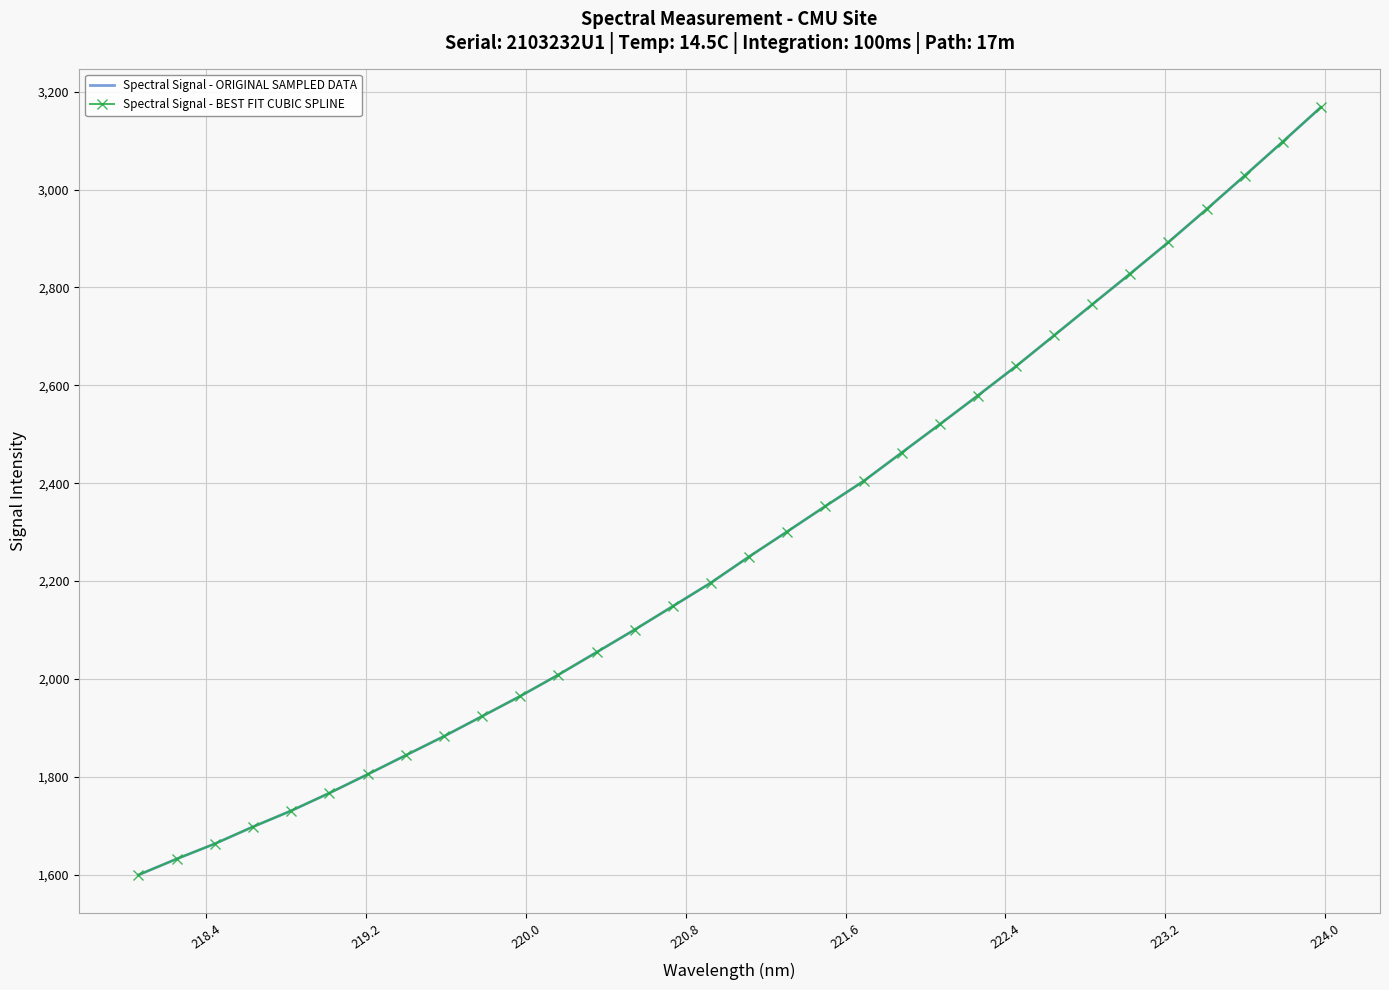

How many data points in Spectral Signal - ORIGINAL SAMPLED DATA are above 2249?

16